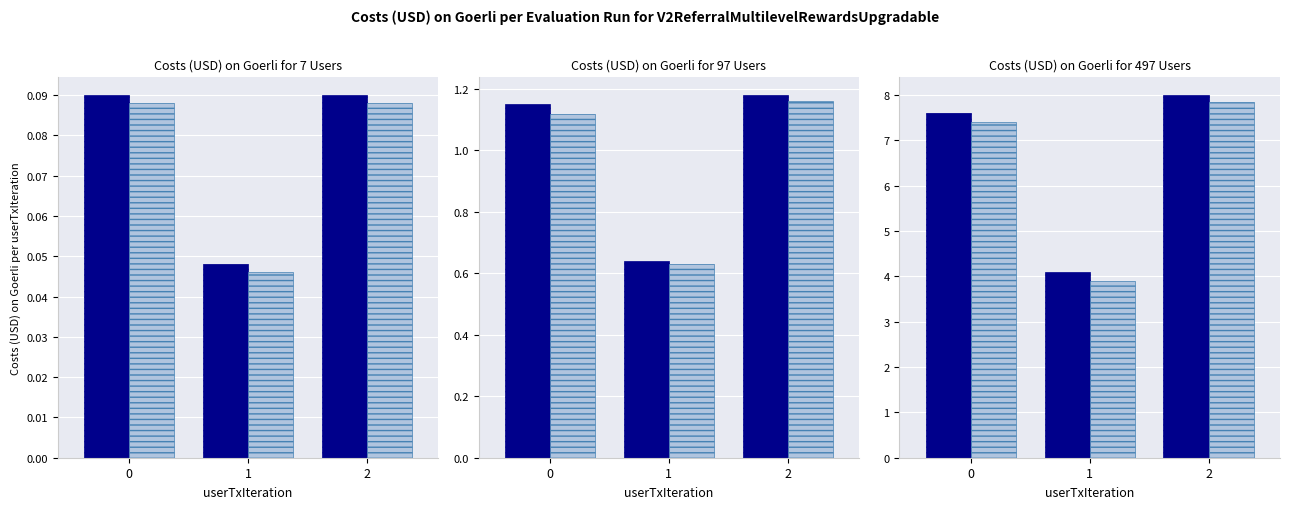

How many series are shown in this chart?

2